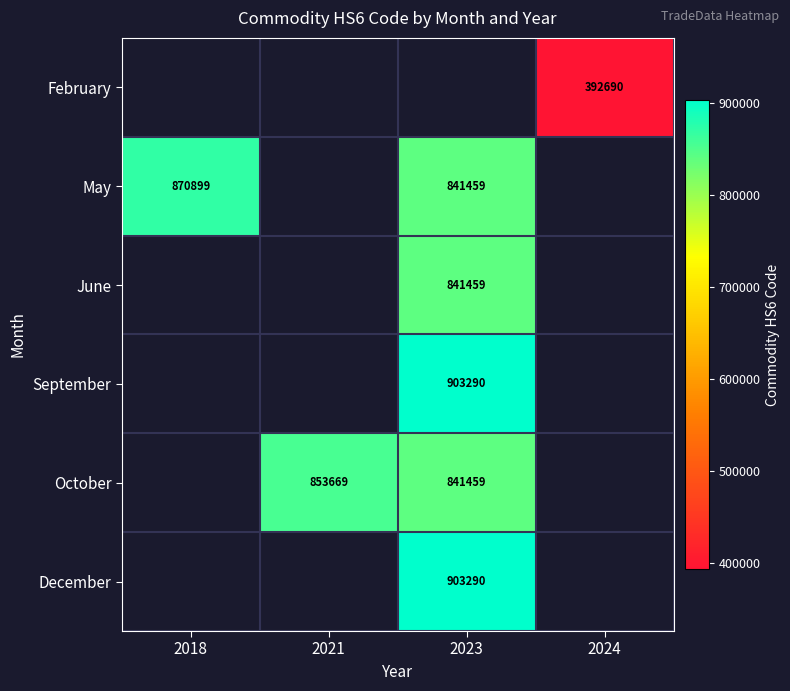

The value of May at 2018 is 1168975. True or false?

False